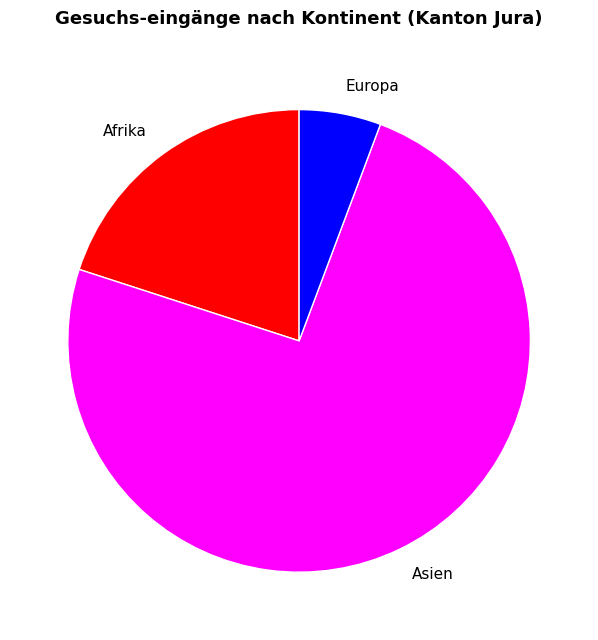

Which category has the smallest portion of the pie?

Europa